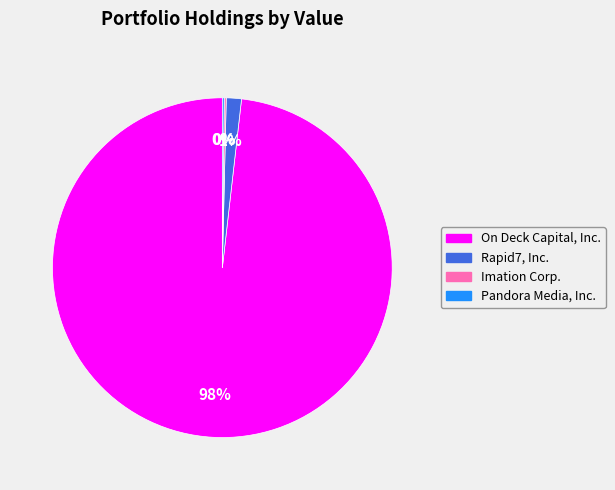

Does On Deck Capital, Inc. represent more than half of the total?

Yes